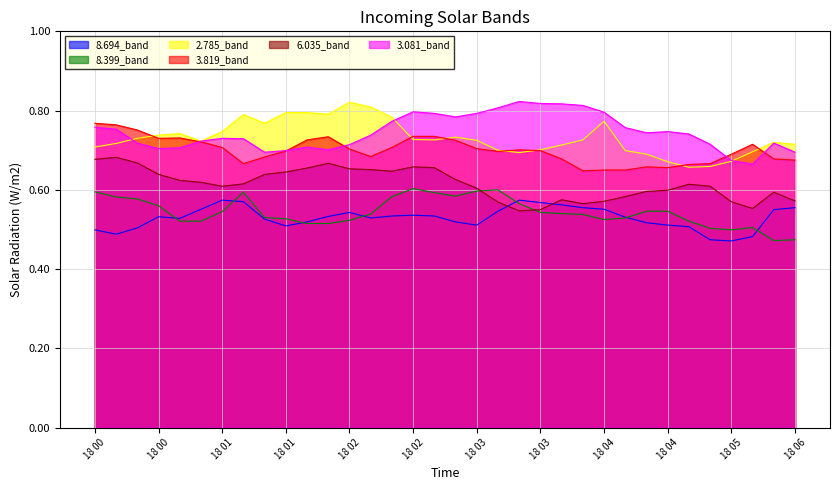

What value does the 2.785 series have at 2016/06/18 05:00?

0.7